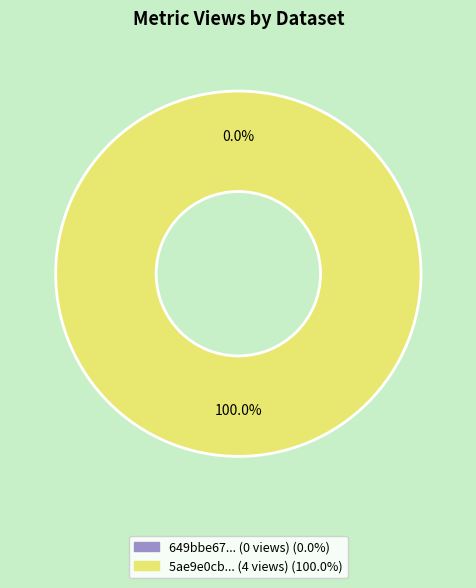

Which slice represents more than half of the pie?

5ae9e0cbc8d8c9146c44ccd2